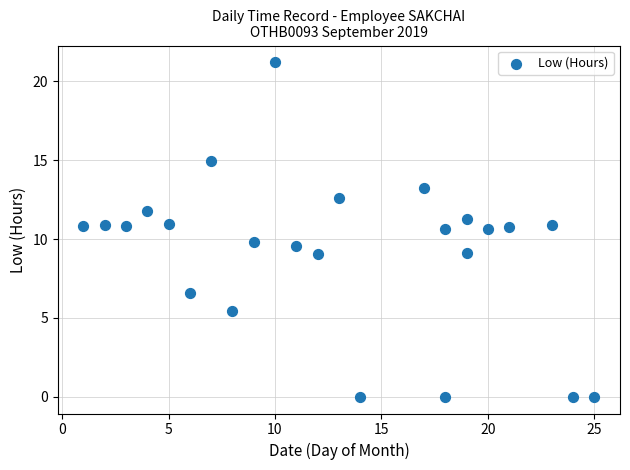

What is the range of Y values (max minus min)?

21.2